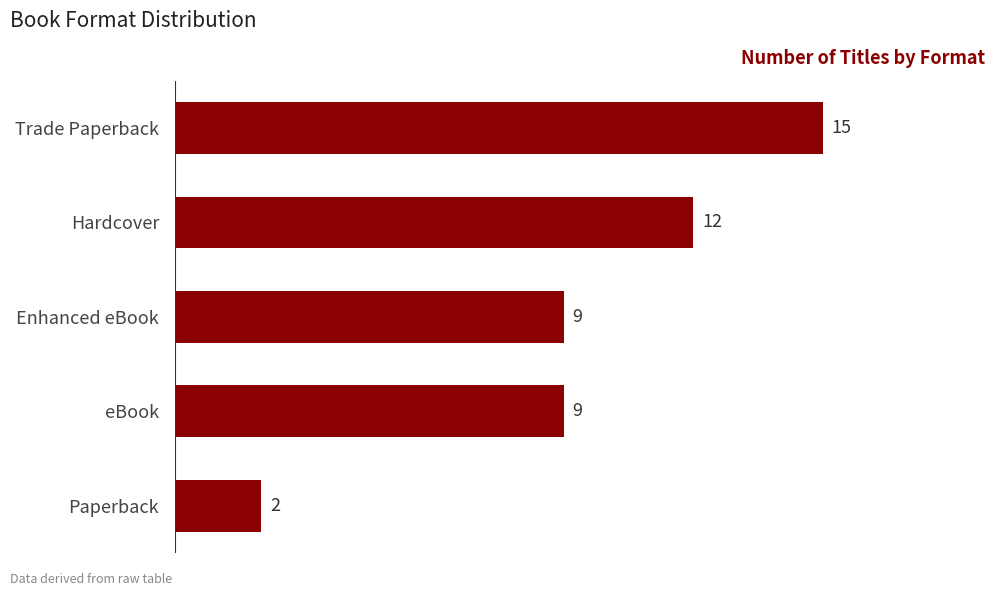

What is the sum of all values?

47